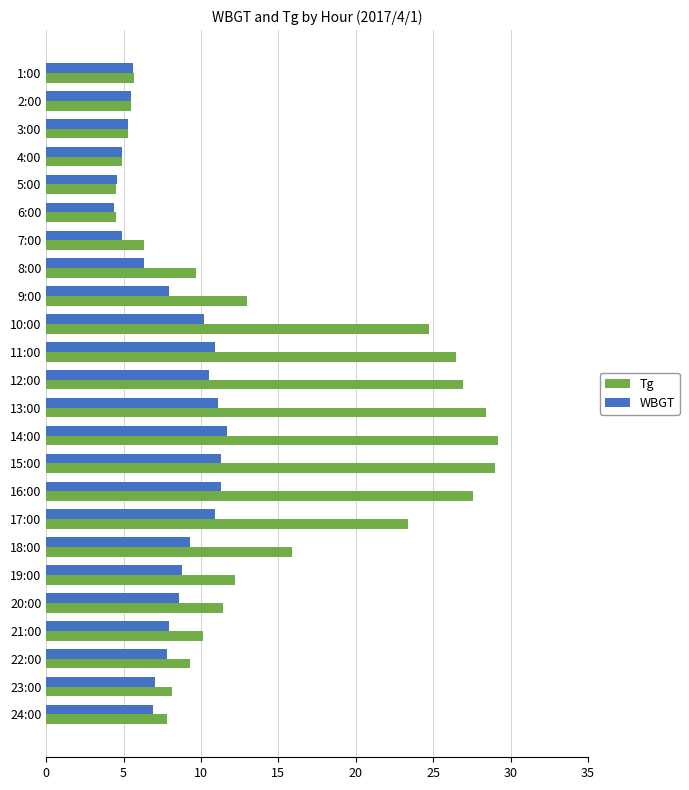

Count the number of data series in this chart.

2